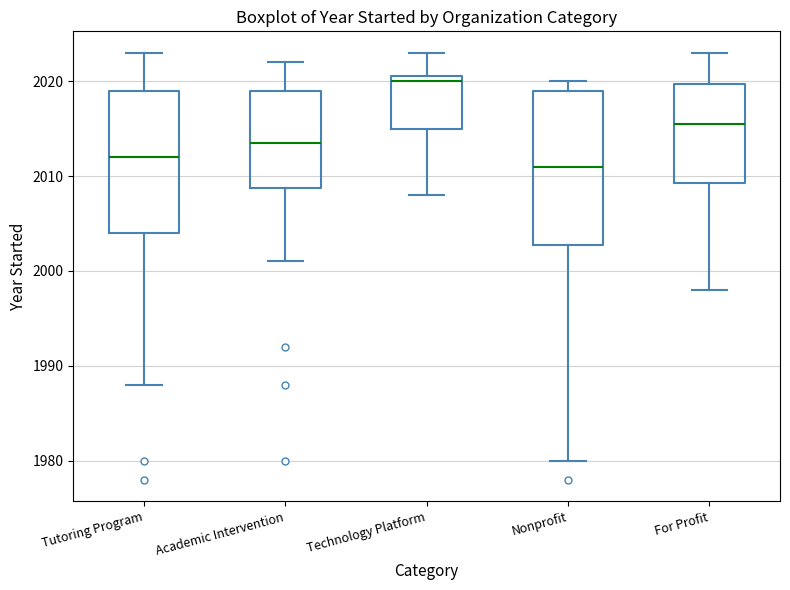

Reading left to right, read every box against the y-axis: the position of its median line, the range the box covers, and the ends of its whiskers. The values are not printed on the chart, so give them approximately, as read against the axis.

Tutoring Program: median 2012, box 2004 to 2019, whiskers 1988 to 2023
Academic Intervention: median 2014, box 2009 to 2019, whiskers 2001 to 2022
Technology Platform: median 2020, box 2015 to 2021, whiskers 2008 to 2023
Nonprofit: median 2011, box 2003 to 2019, whiskers 1980 to 2020
For Profit: median 2016, box 2009 to 2020, whiskers 1998 to 2023